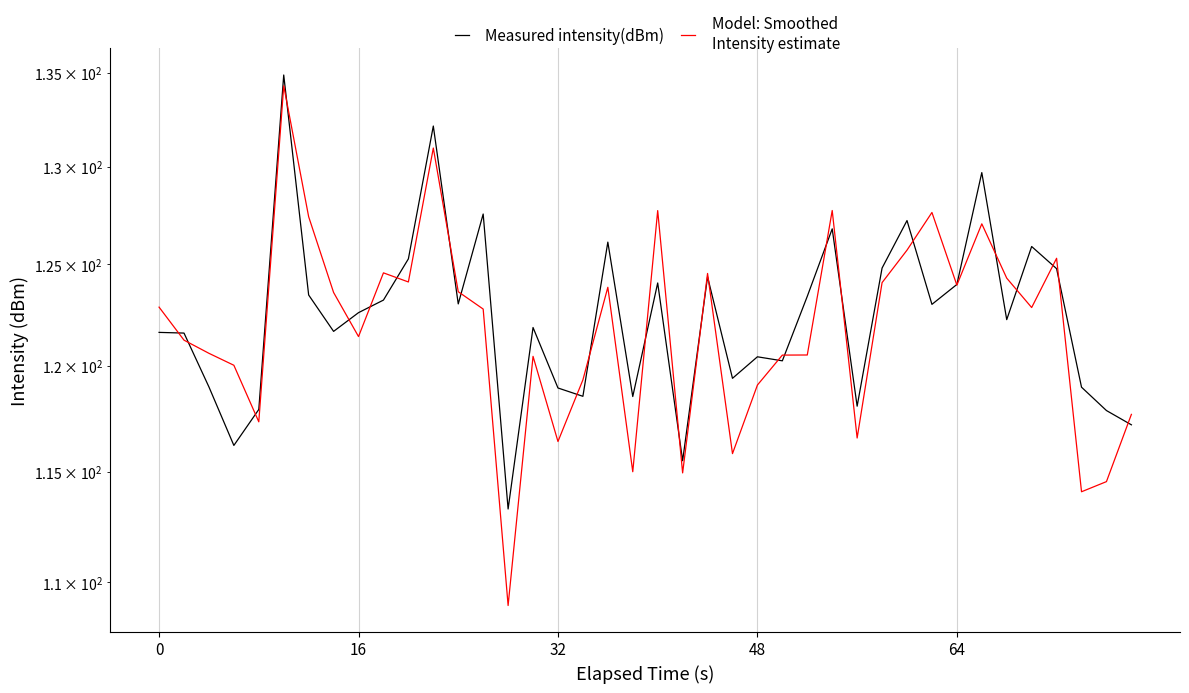

How many lines are shown in the chart?

2